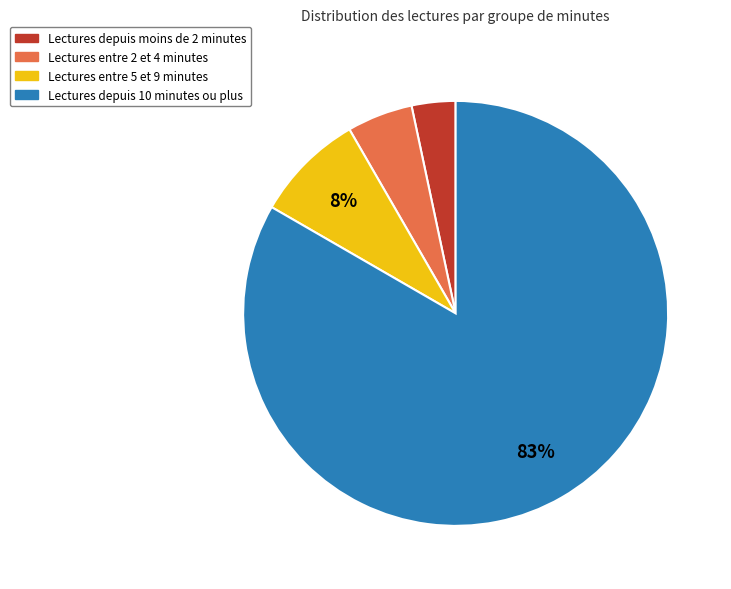

Between Lectures depuis 10 minutes ou plus and Lectures depuis moins de 2 minutes, which is larger?

Lectures depuis 10 minutes ou plus